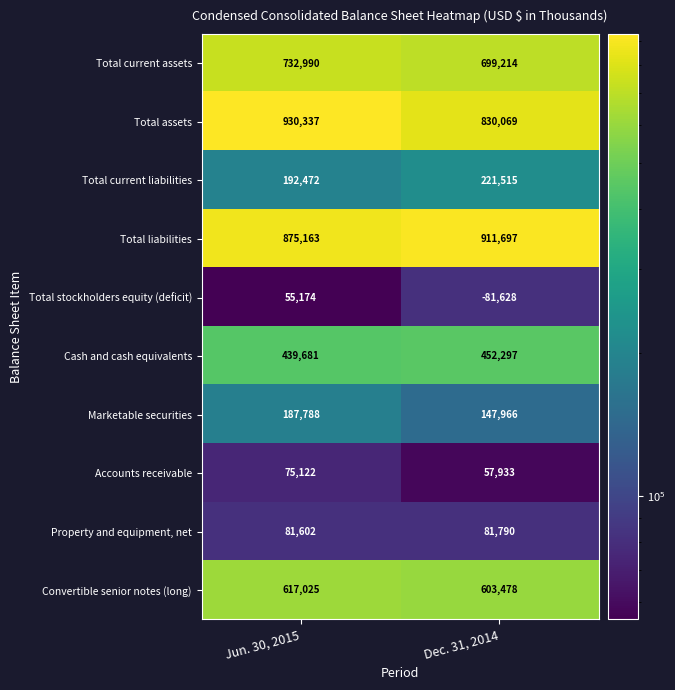

At how many categories does at least one series exceed 892376?

2